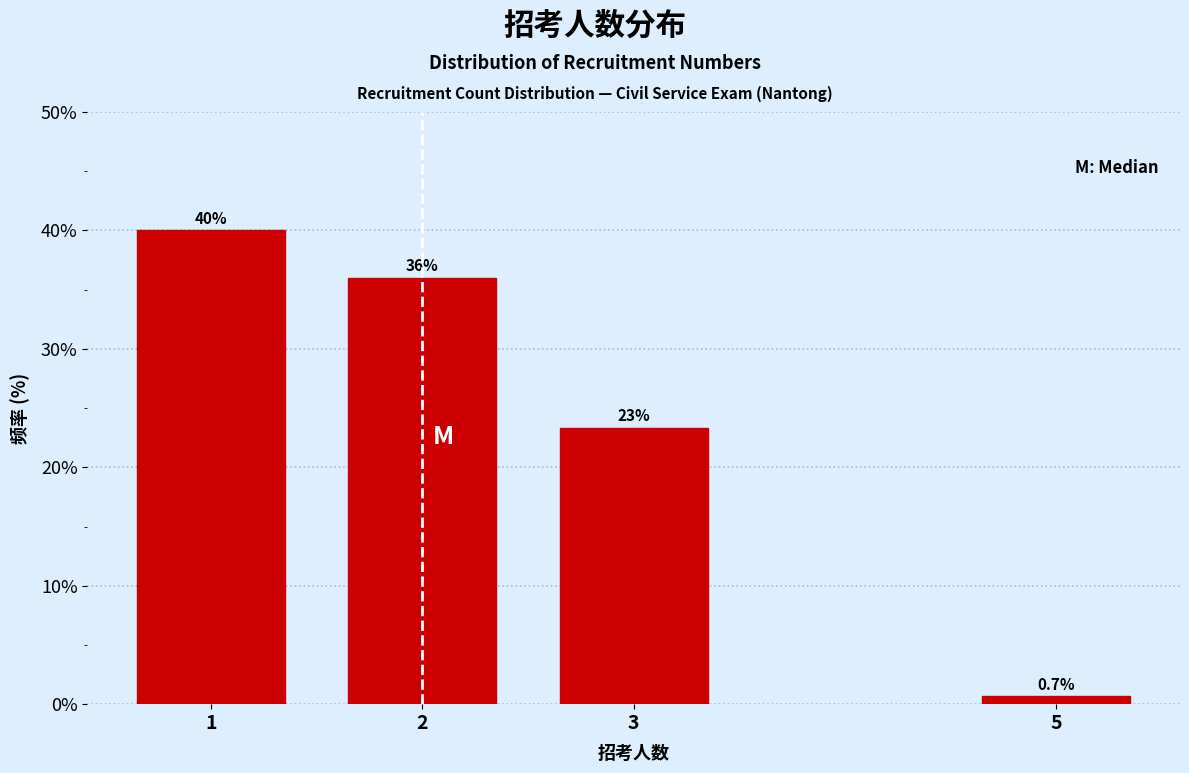

Reading left to right, what are all the values shown in this chart?

40.0	36.0	23.3	0.7